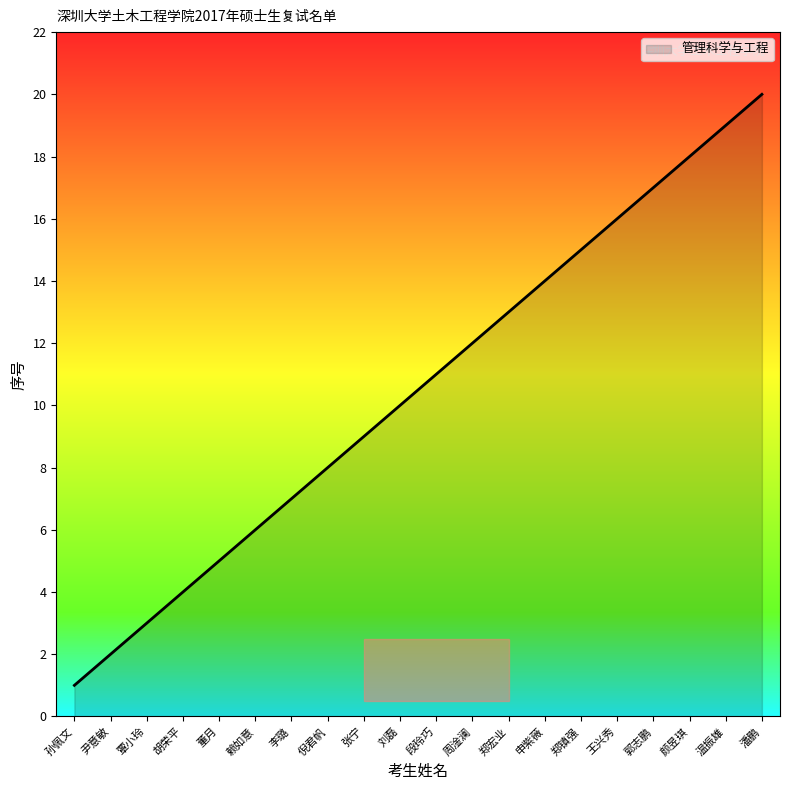

What position from the right is 王兴秀?

5